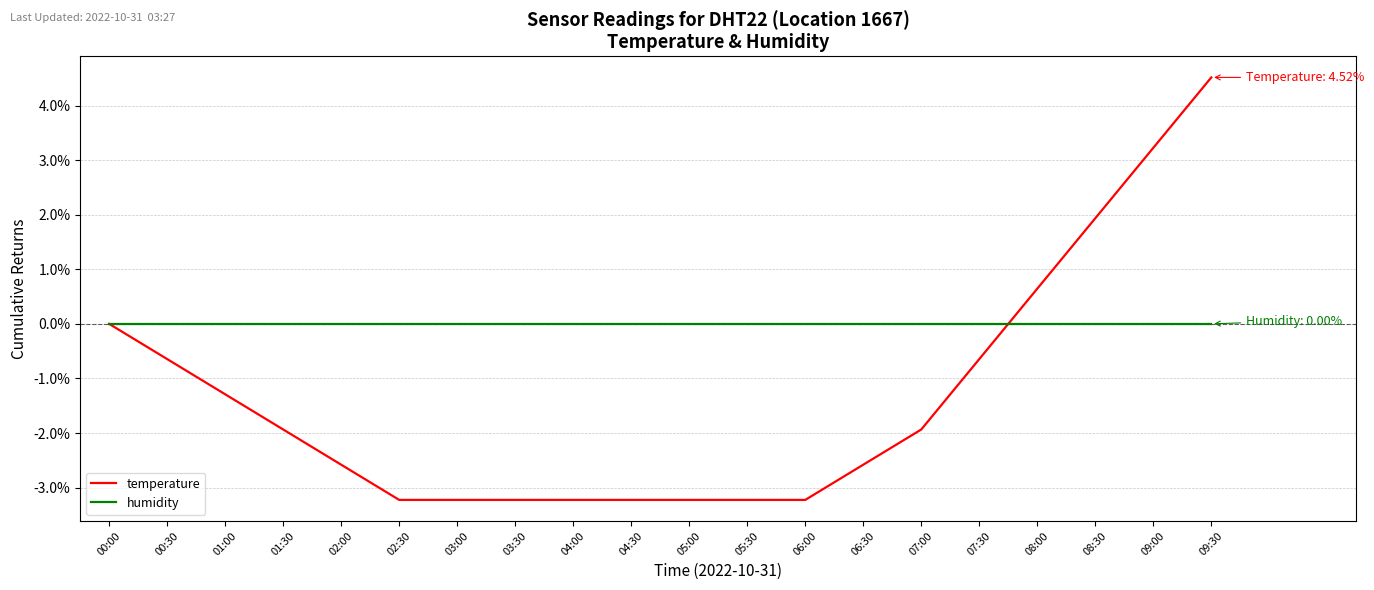

What is the total value across all series at 03:30?

-3.2